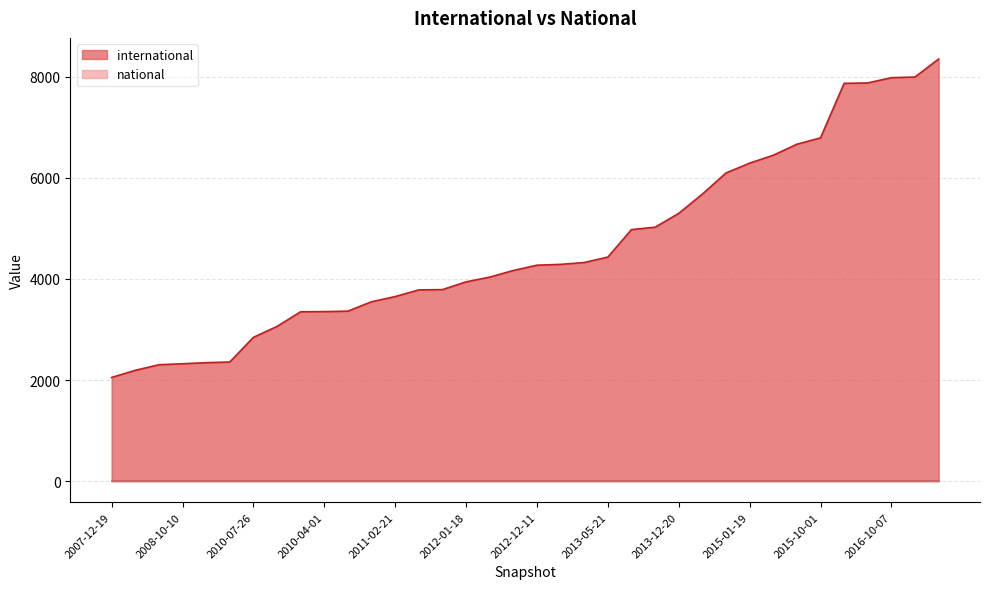

Count the number of data series in this chart.

2